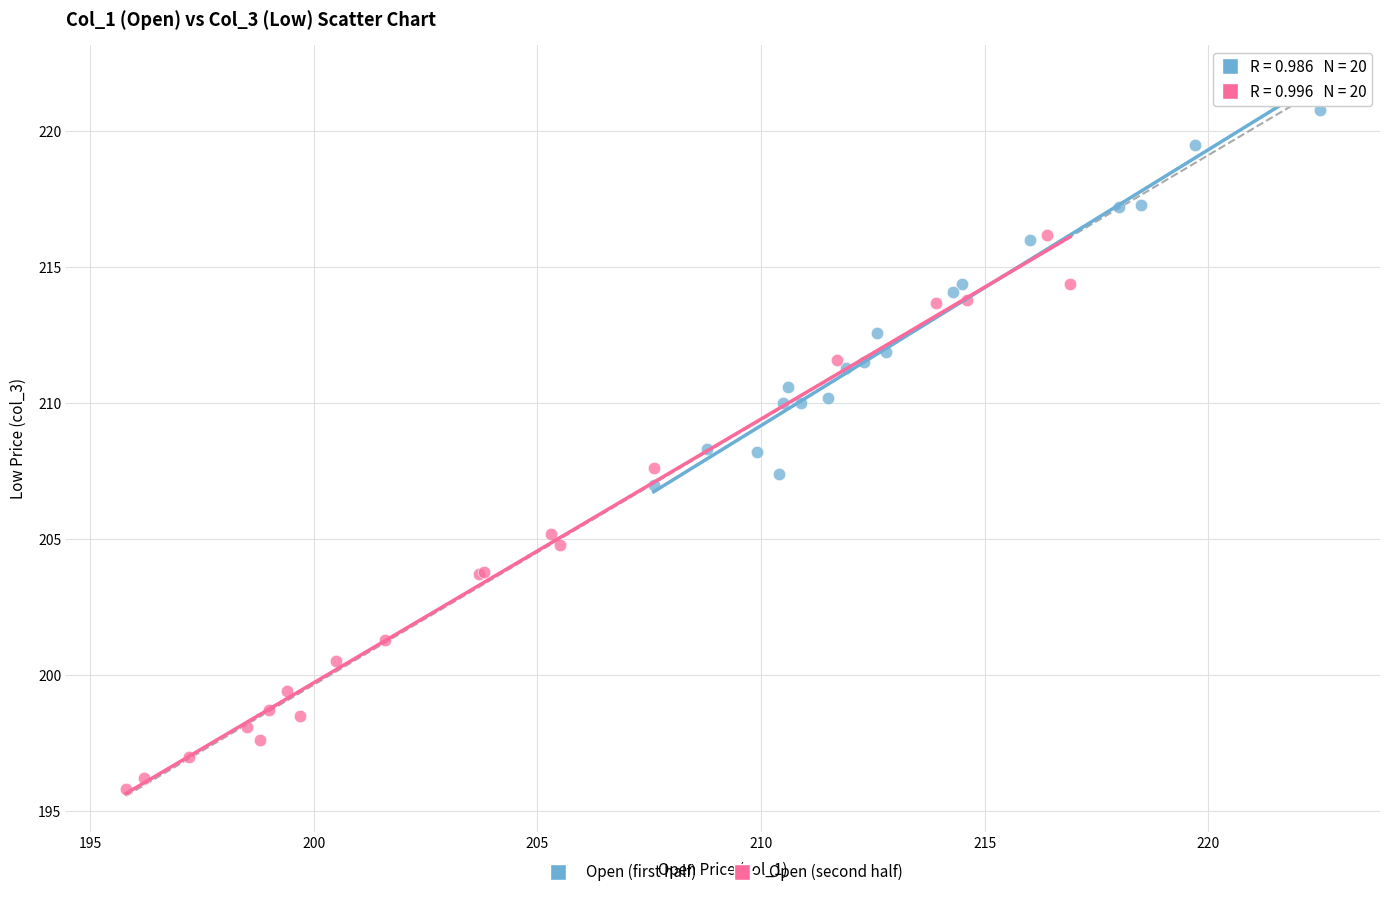

Which series contains the lowest Y value?

Open (second half)